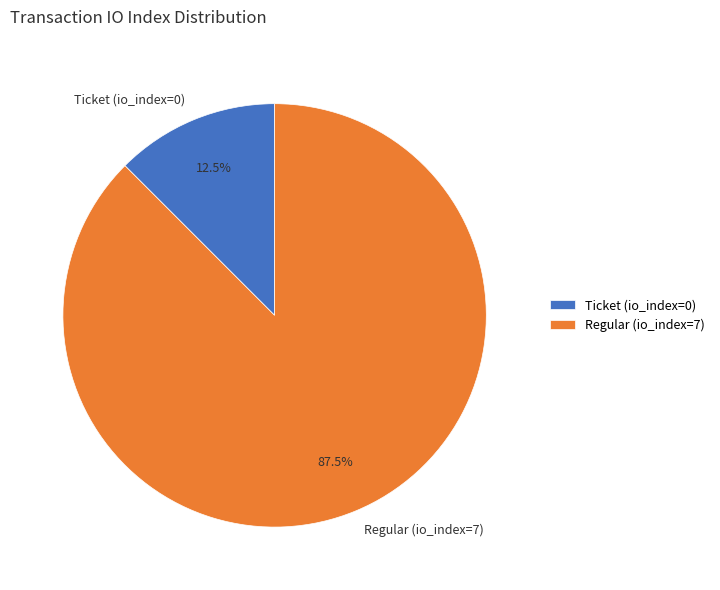

How many slices are in this pie chart?

2